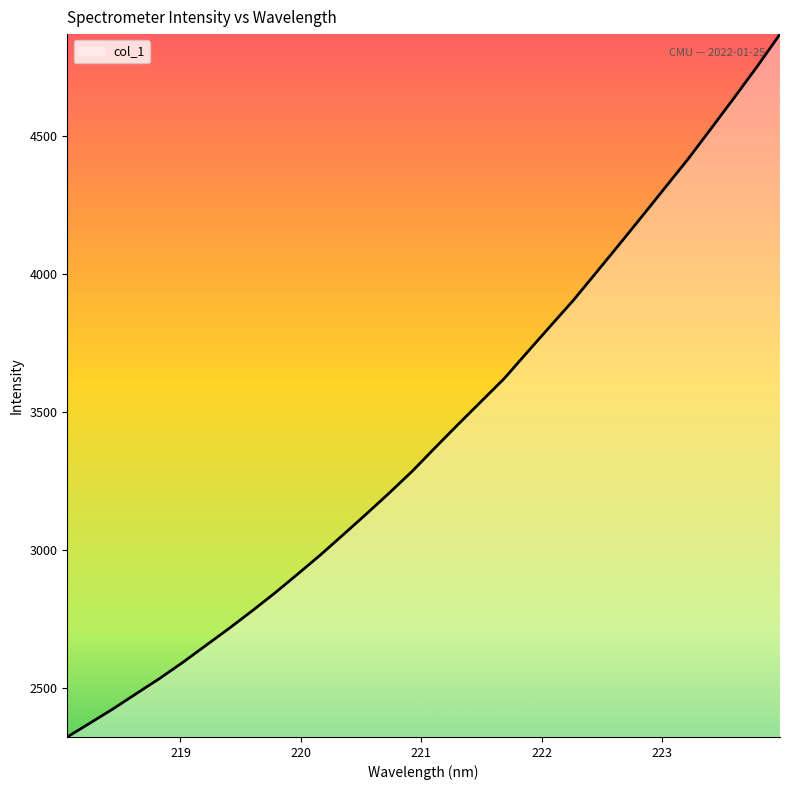

What is the greatest value displayed?

4869.7